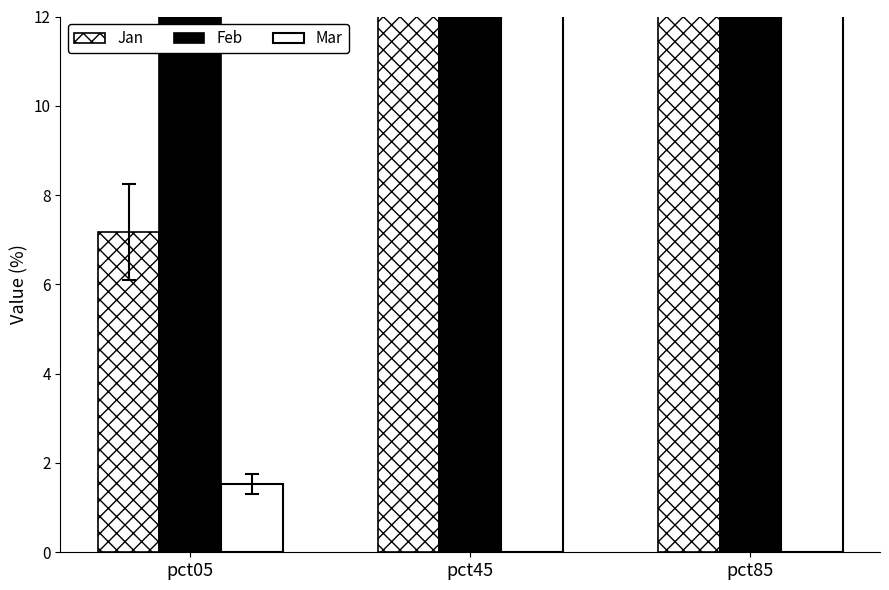

Between pct85 and pct05, which is larger?

pct85